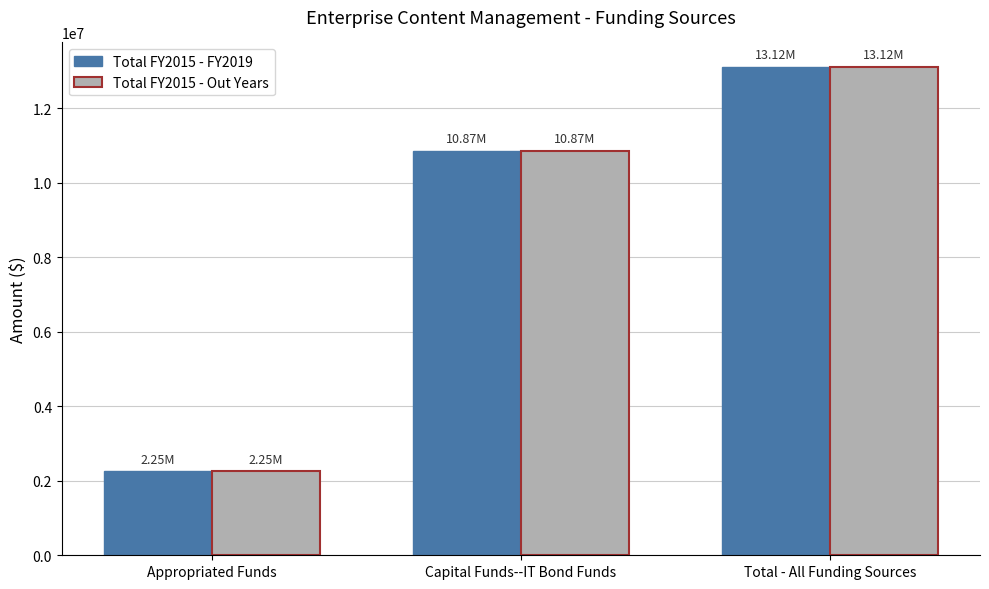

The value of Total FY2015 - FY2019 at Capital Funds--IT Bond Funds is 10865000. True or false?

True